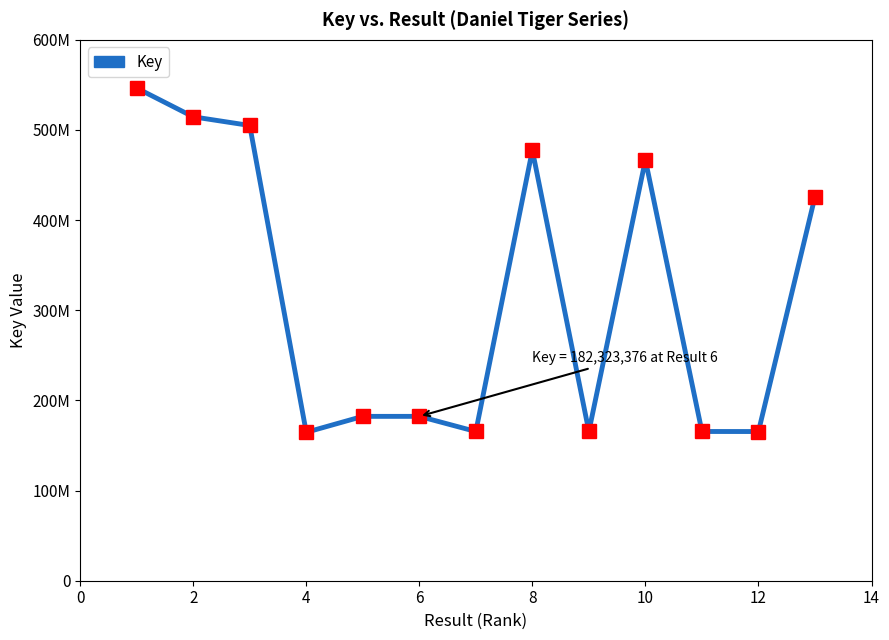

What is the greatest value displayed?

546533159